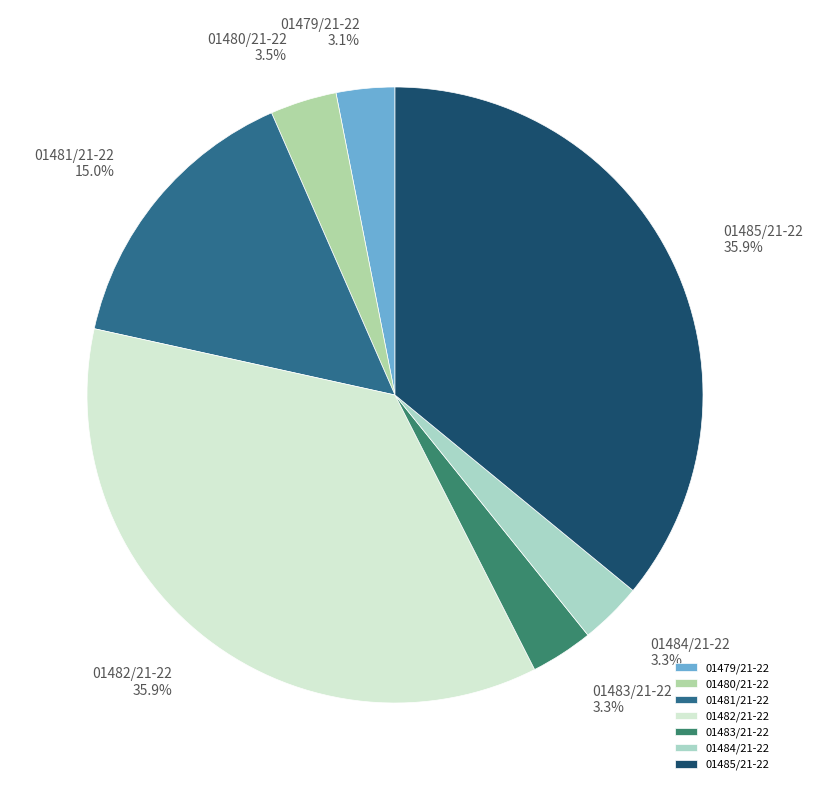

The 01479/21-22 slice represents 3% of the pie. True or false?

True